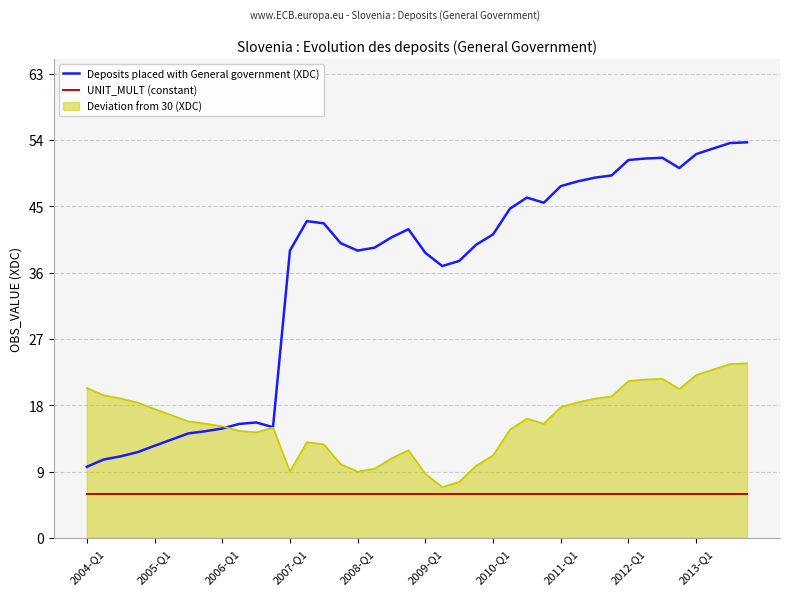

List the series in order of their overall mean, highest first.

Deposits placed with General government (XDC), Deviation from 30 (XDC), UNIT_MULT (constant)